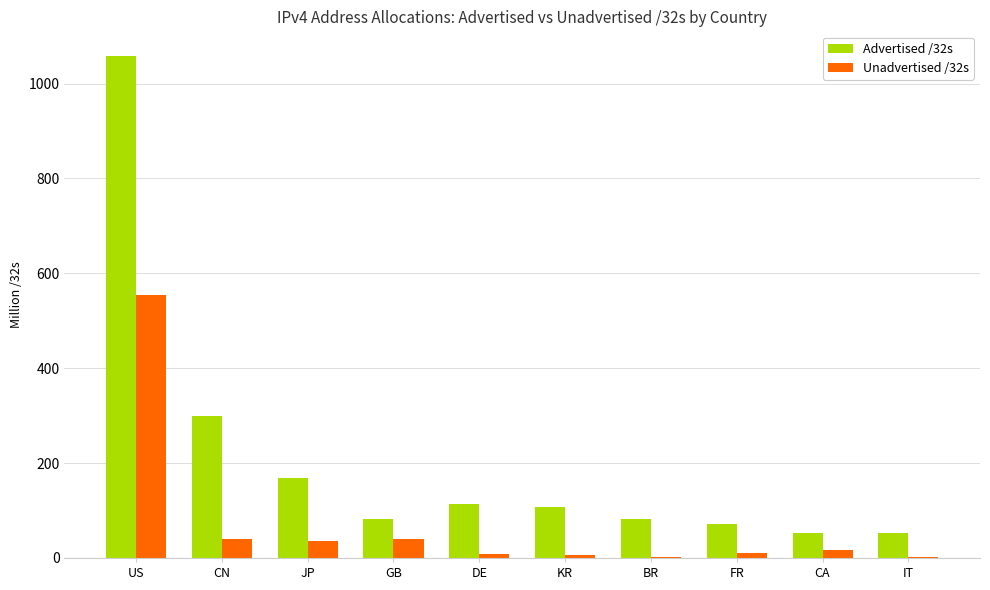

The Advertised /32s series shows 113.9 at DE. True or false?

True